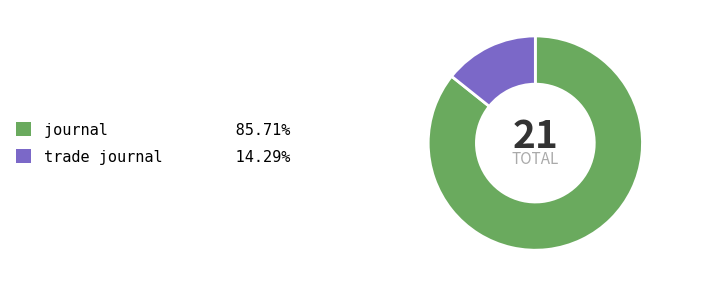

Do trade journal and journal together represent more than half of the pie?

Yes